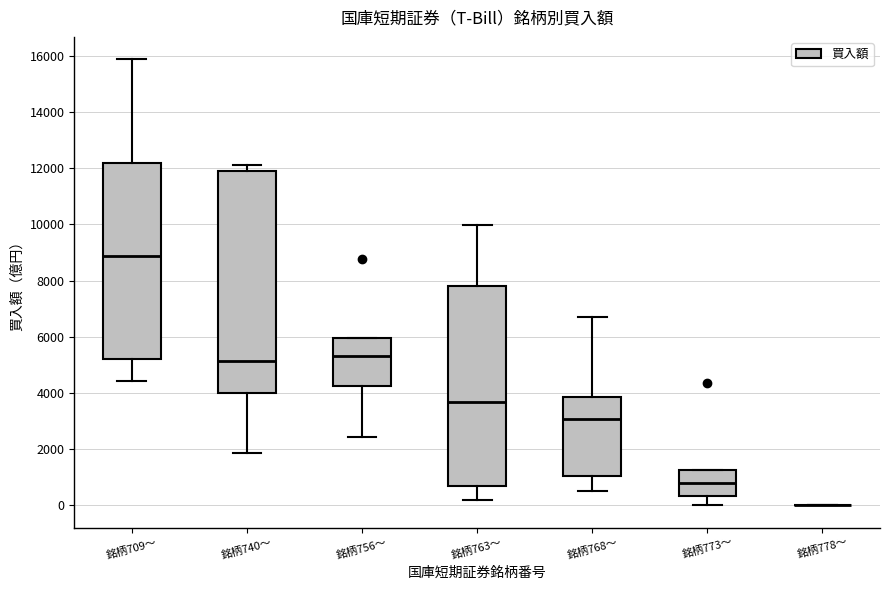

Where does the lower whisker of the box for 銘柄763〜 end on the y-axis? The values are not printed on the chart, so give them approximately, as read against the axis.

200